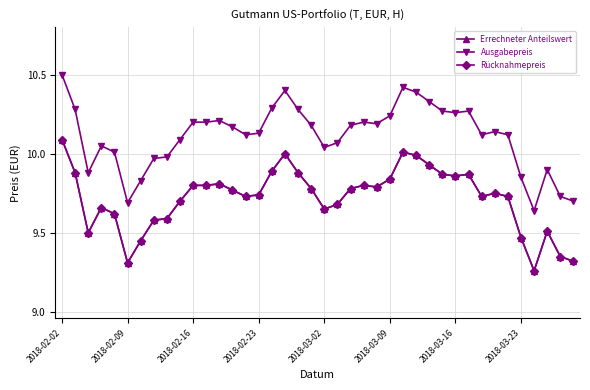

What is the maximum value for Errechneter Anteilswert?

10.1